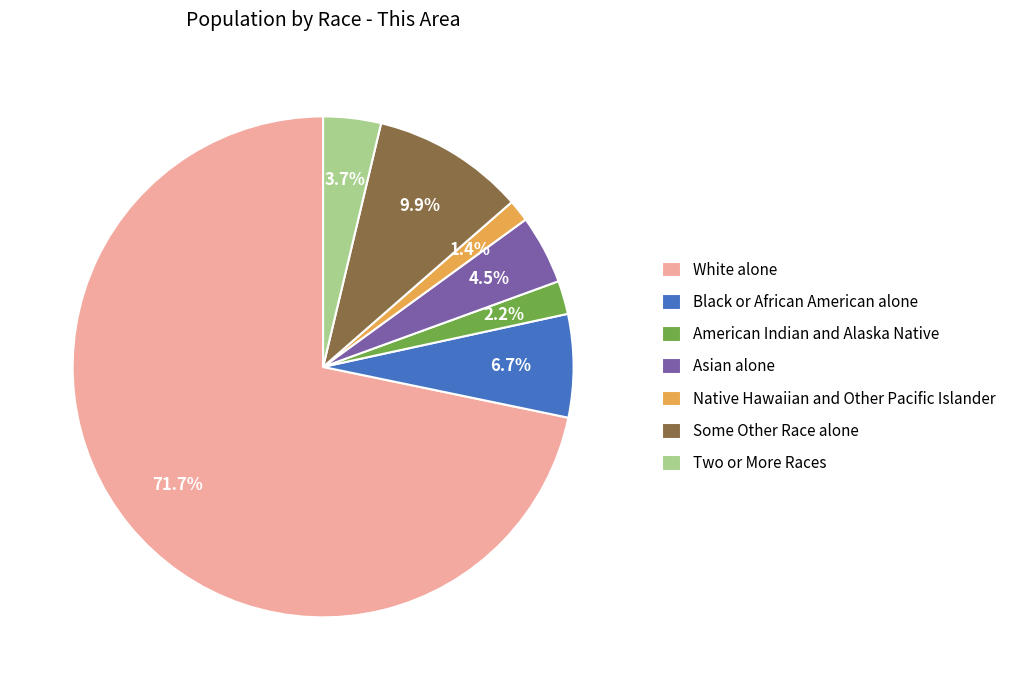

Count the number of slices in the pie.

7